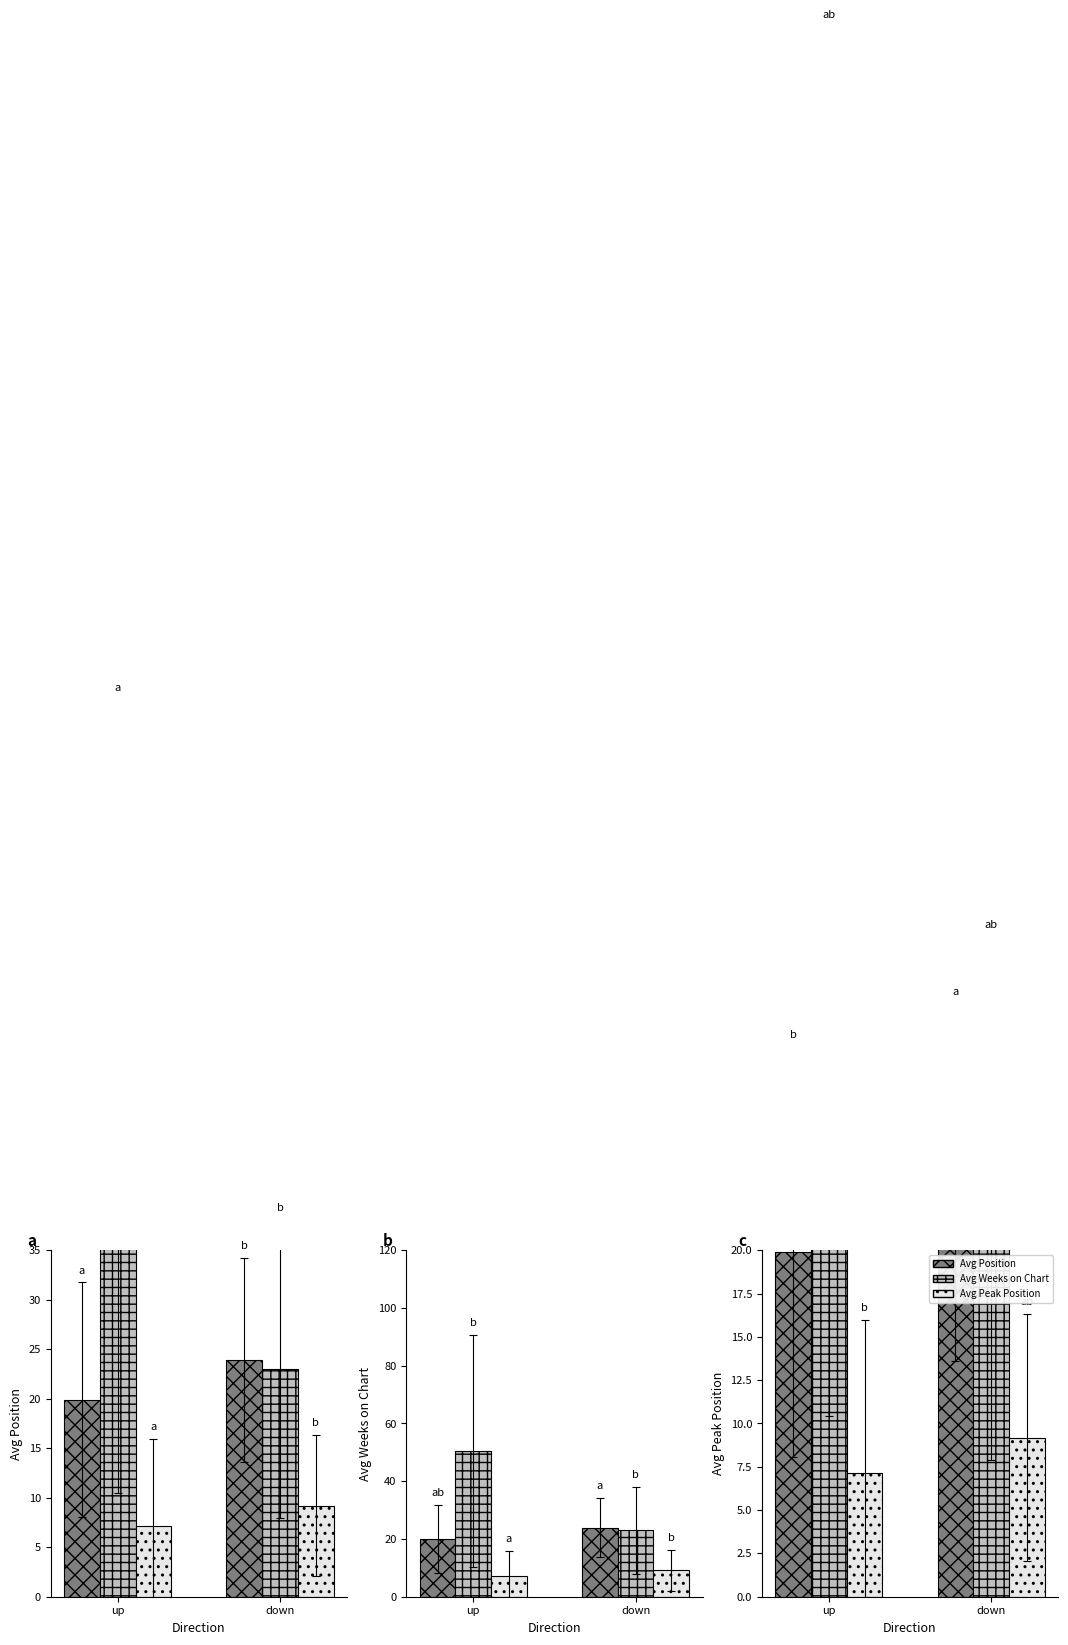

Rank the series by their average value, from lowest to highest.

Avg Peak Position, Avg Position, Avg Weeks on Chart